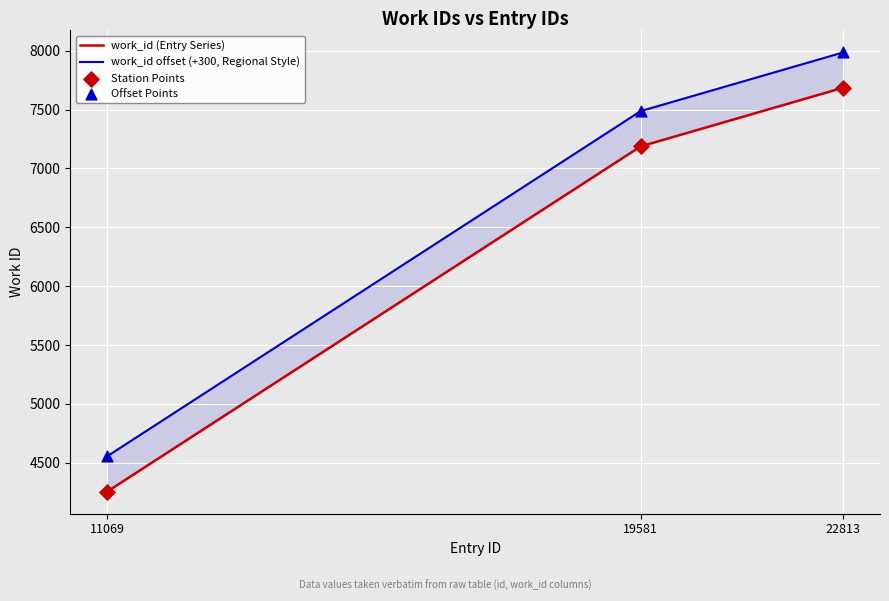

Which series has the largest total across all categories?

work_id offset (+300, Regional Style)